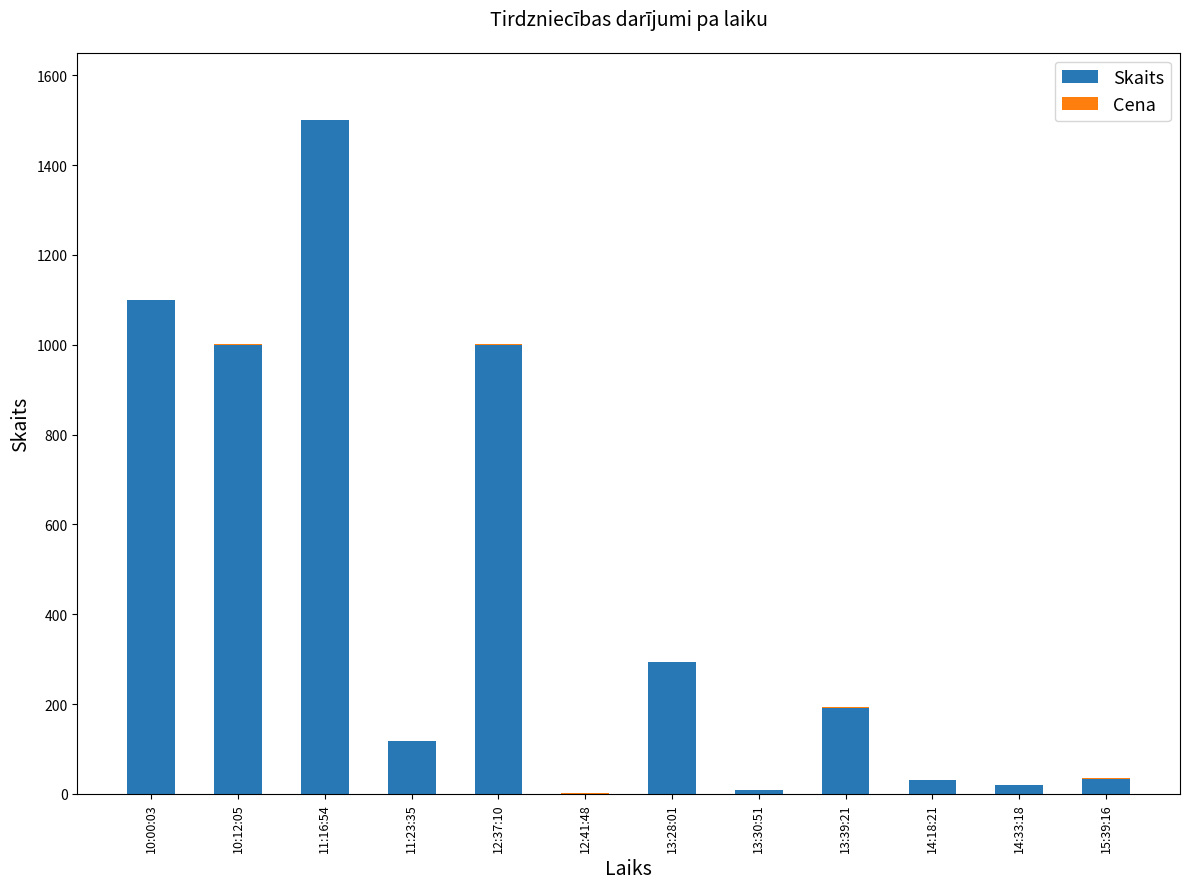

What is the sum of all Skaits values?

5296.0